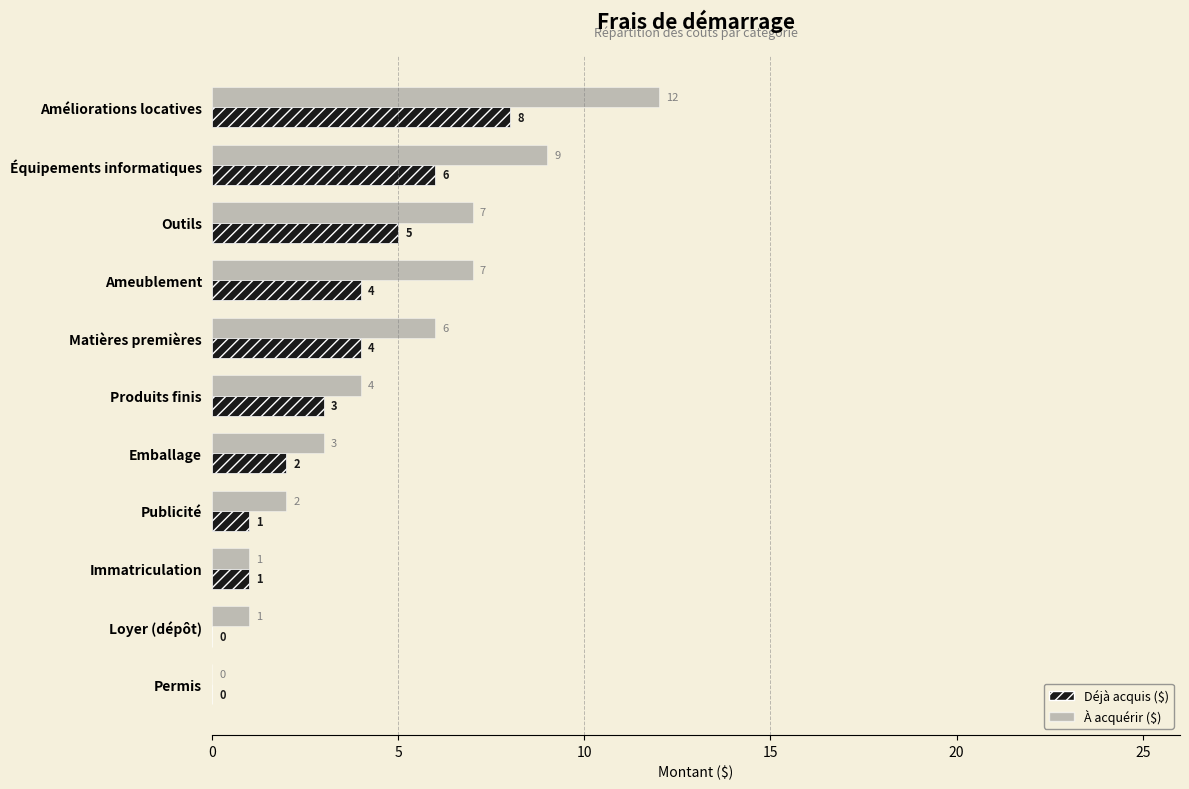

Which series changed the most between Outils and Emballage?

À acquérir ($)